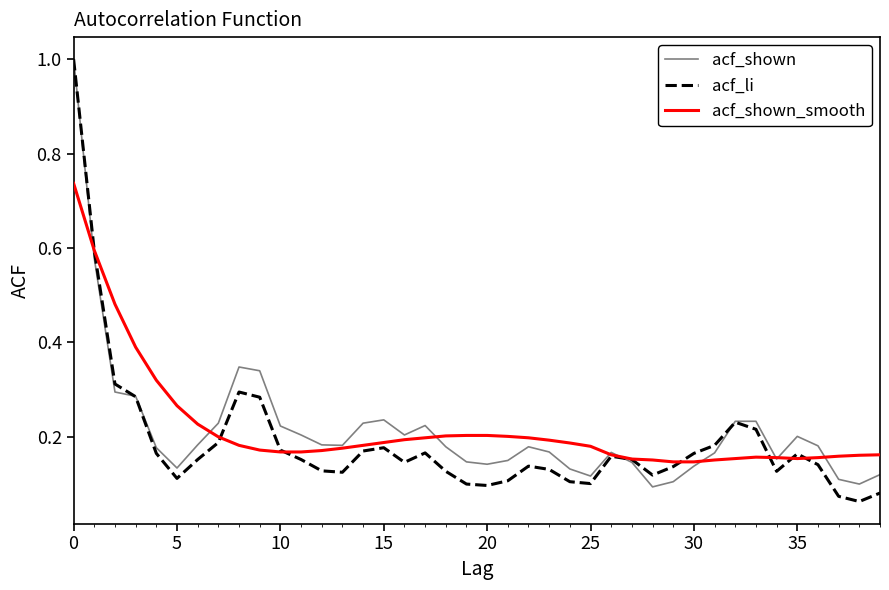

What is the maximum value shown in the chart?

1.0